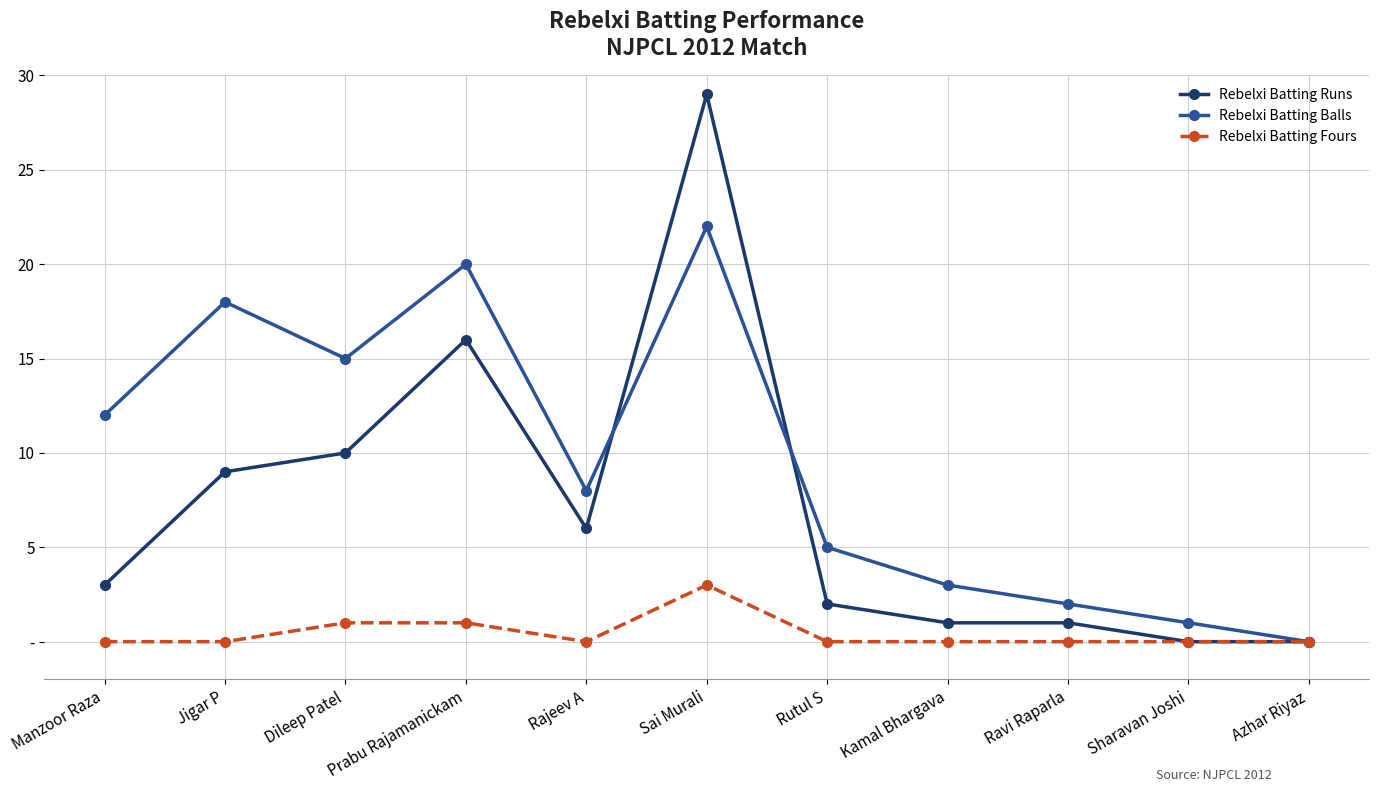

The value of Rebelxi Batting Fours at Prabu Rajamanickam is 0. True or false?

False